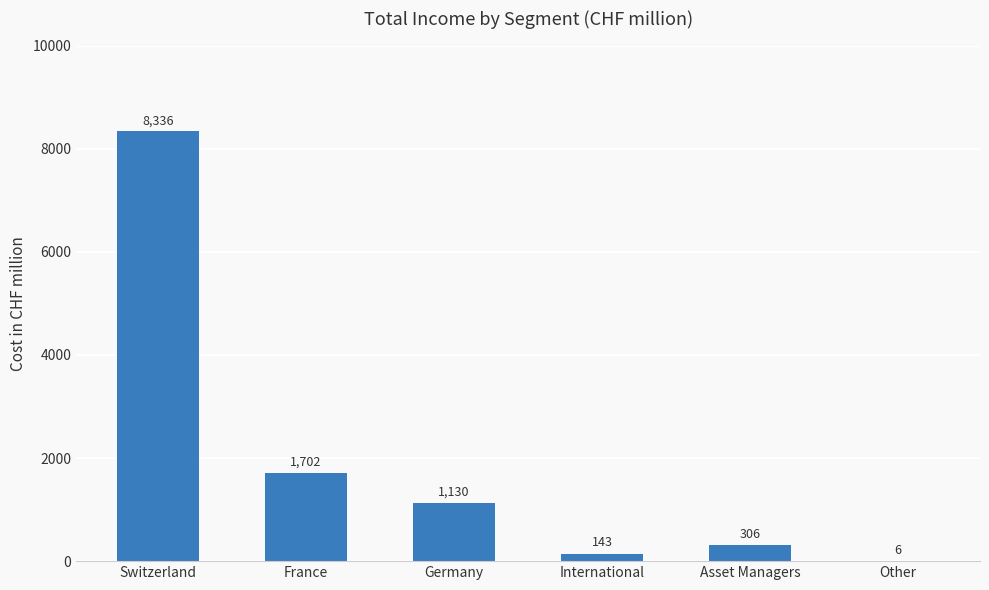

What is the maximum value shown in the chart?

8336